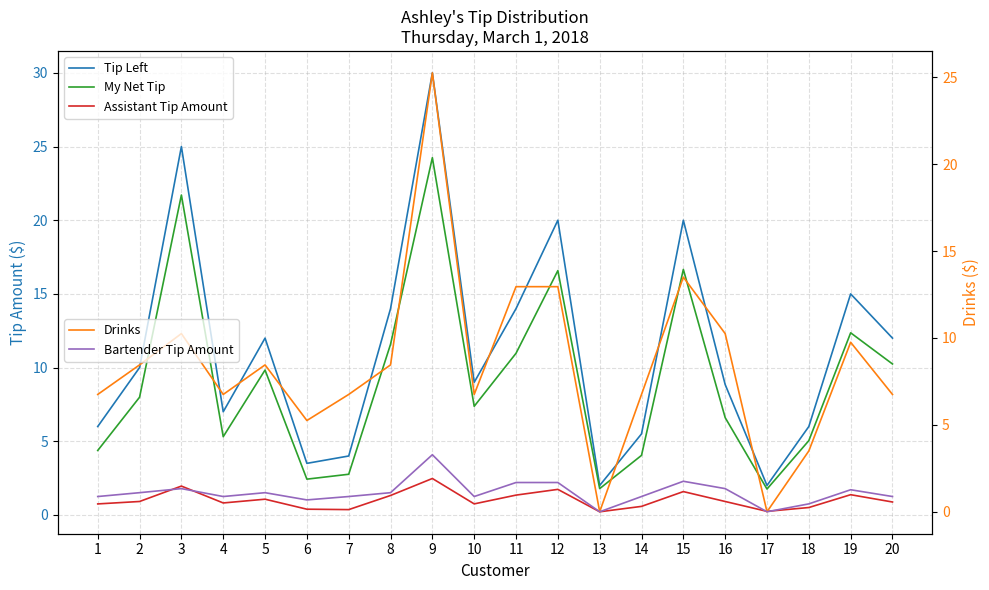

What value does the Tip Left series have at 10?

9.0